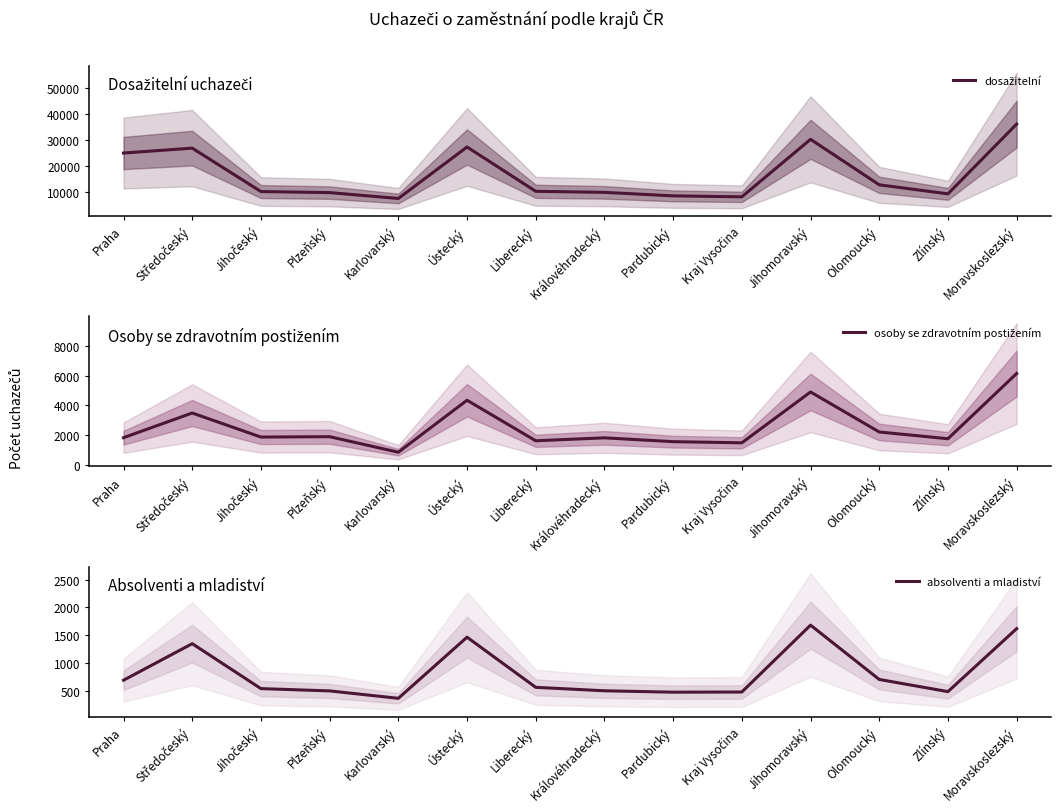

What is the difference between the dosažitelní values at Ústecký and Královéhradecký?

17451